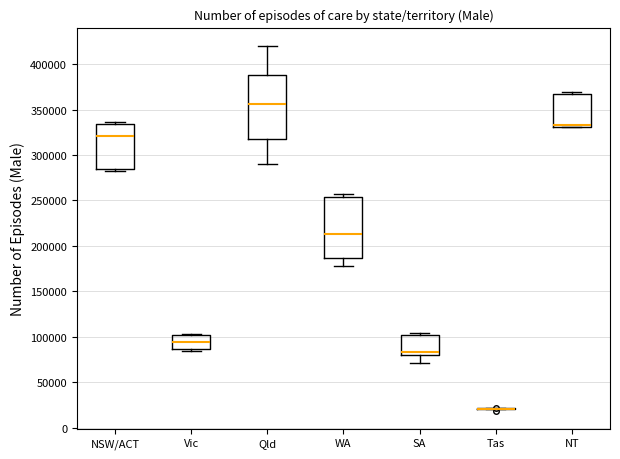

Reading left to right, read every box against the y-axis: the position of its median line, the range the box covers, and the ends of its whiskers. The values are not printed on the chart, so give them approximately, as read against the axis.

NSW/ACT: median 320000, box 285000 to 335000, whiskers 285000 (just below the box's lower edge) to 335000 (just above the box's upper edge)
Vic: median 95000, box 85000 to 100000, whiskers 85000 (just below the box's lower edge) to 105000
Qld: median 355000, box 320000 to 390000, whiskers 290000 to 420000
WA: median 215000, box 185000 to 255000, whiskers 180000 to 255000 (just above the box's upper edge)
SA: median 85000, box 80000 to 100000, whiskers 70000 to 105000
Tas: box collapsed to a line at 20000, whiskers 20000 to 20000
NT: median 335000, box 330000 to 365000, whiskers 330000 to 370000